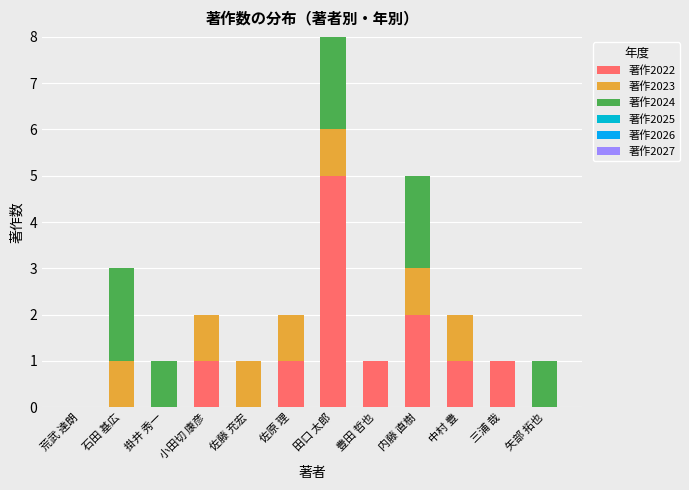

What is the difference between the second highest and second lowest values in the 著作2023 series?

1